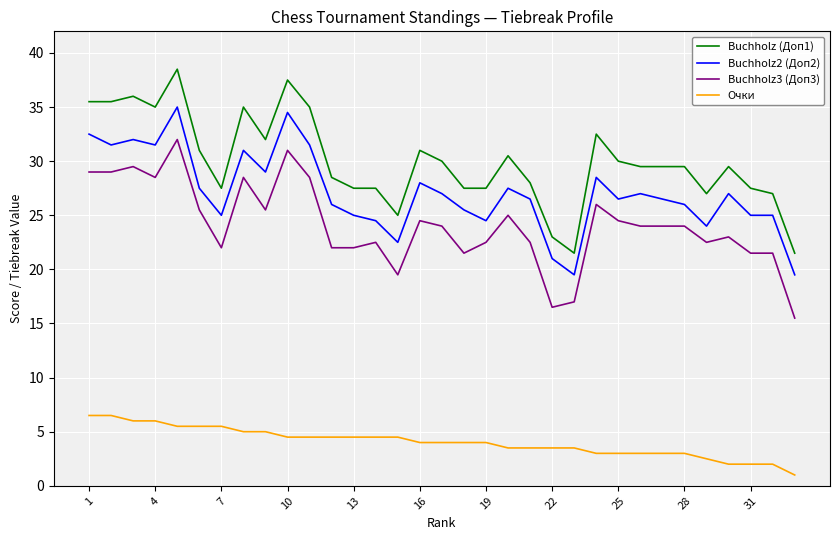

What is the difference between the second highest and minimum values in the Очки series?

5.5